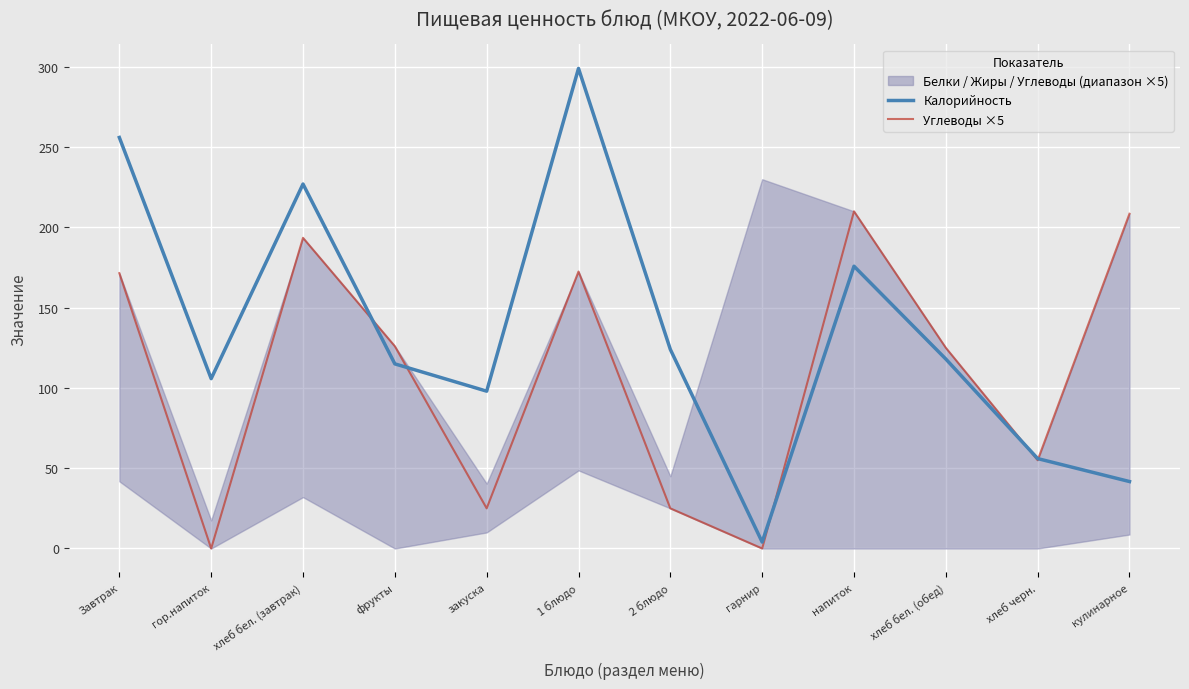

Reading right to left, what are all the values shown in this chart?

Калорийность: кулинарное=41.7	хлеб черн.=56.0	хлеб бел. (обед)=118.0	напиток=175.8	гарнир=4.0	2 блюдо=124.0	1 блюдо=299.0	закуска=98.0	фрукты=115.0	хлеб бел. (завтрак)=227.0	гор.напиток=105.8	Завтрак=256.0
Углеводы ×5: кулинарное=208.5	хлеб черн.=55.0	хлеб бел. (обед)=125.0	напиток=210.0	гарнир=0.0	2 блюдо=25.0	1 блюдо=172.5	закуска=25.0	фрукты=126.0	хлеб бел. (завтрак)=193.5	гор.напиток=0.0	Завтрак=171.5